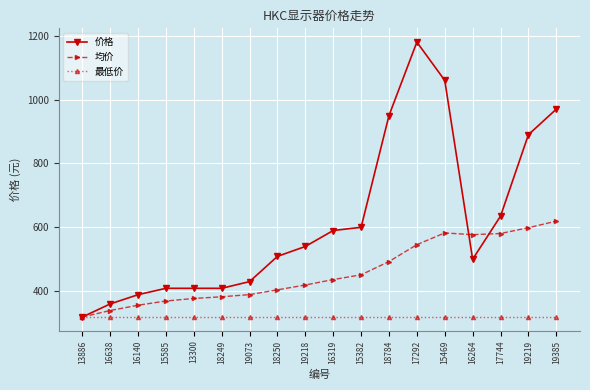

What are all the series names shown in the legend?

价格, 均价, 最低价